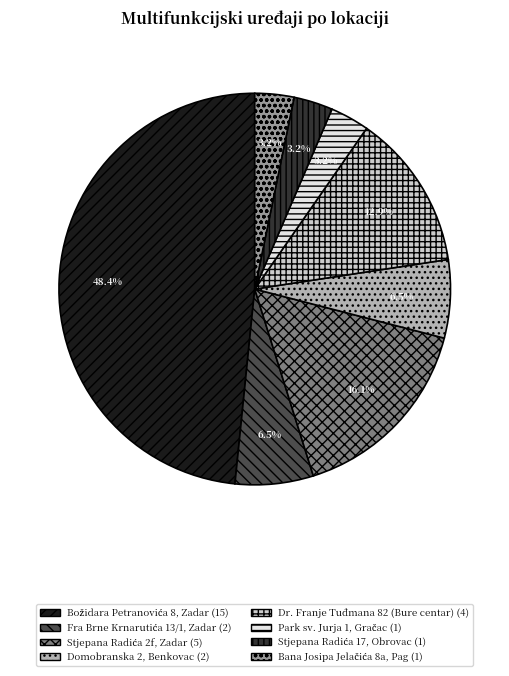

Is there any slice that represents more than half of the pie?

No